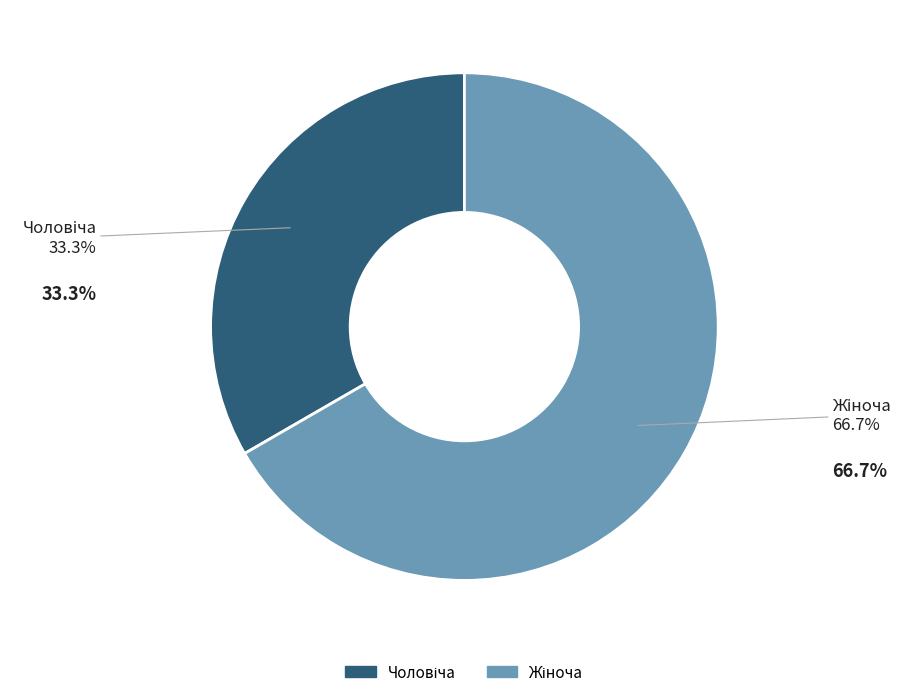

What percentage is the Жіноча slice, to the nearest percent?

67%